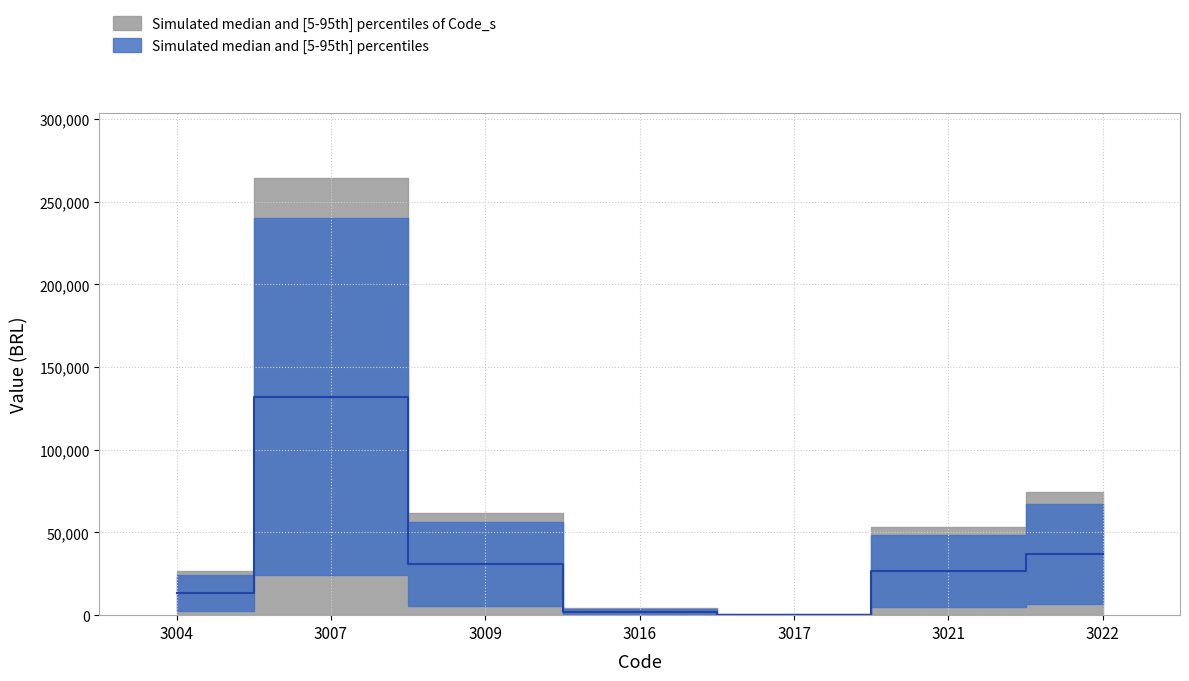

Reading left to right, list all the values displayed in this chart.

3004=13278.9	3007=132123.2	3009=30941.5	3016=2149.4	3017=255.8	3021=26552.9	3022=37120.1